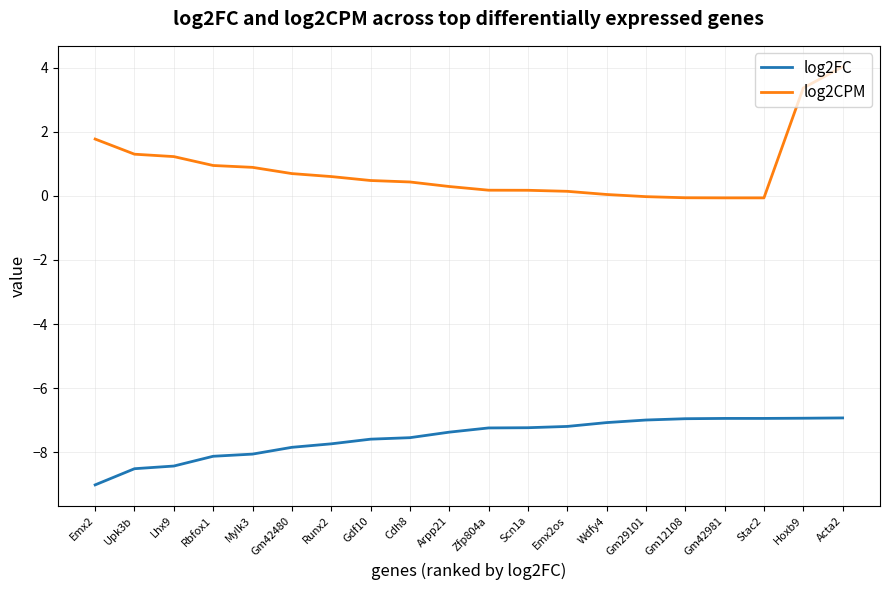

Is it true that log2FC equals -9.3 at Gm29101?

False